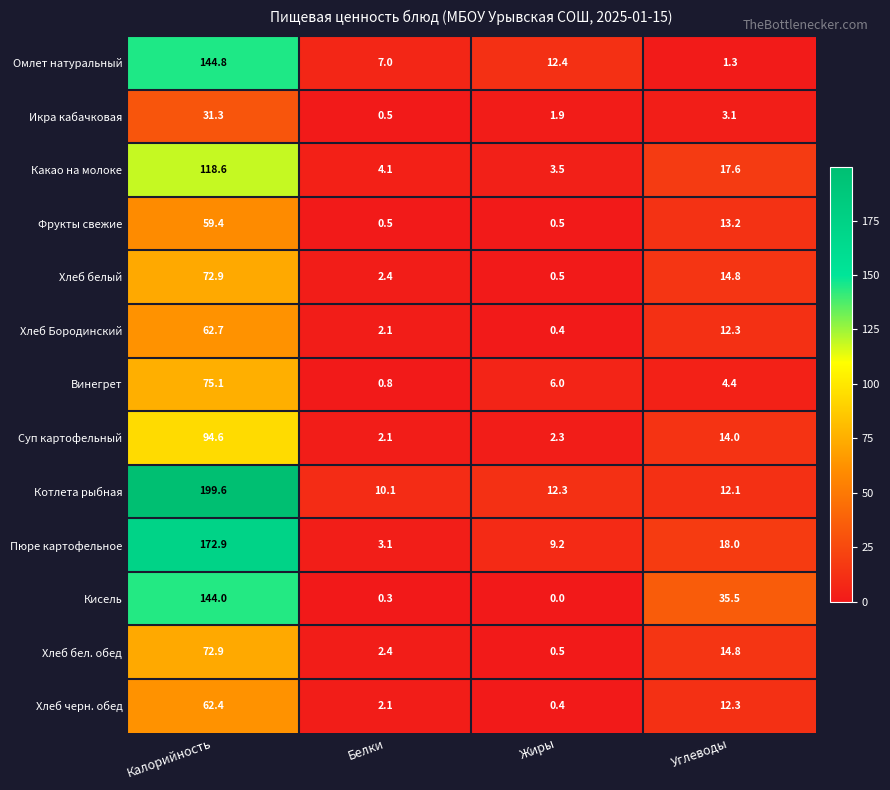

What is the difference between the second highest and second lowest values in the Хлеб бел. обед series?

12.4